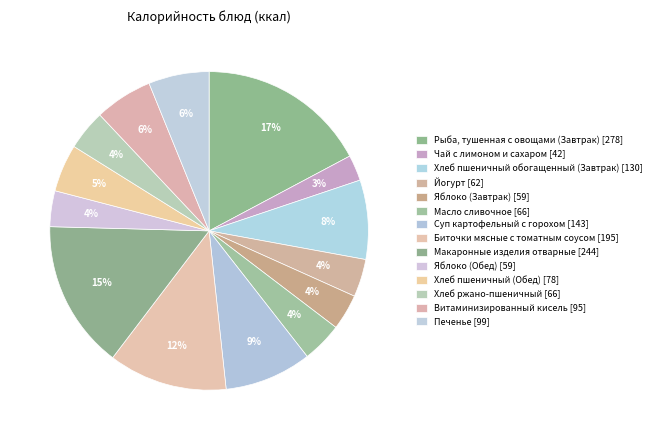

Combined, what portion of the pie is Яблоко (Обед) and Рыба, тушенная с овощами (Завтрак)?

20.9%